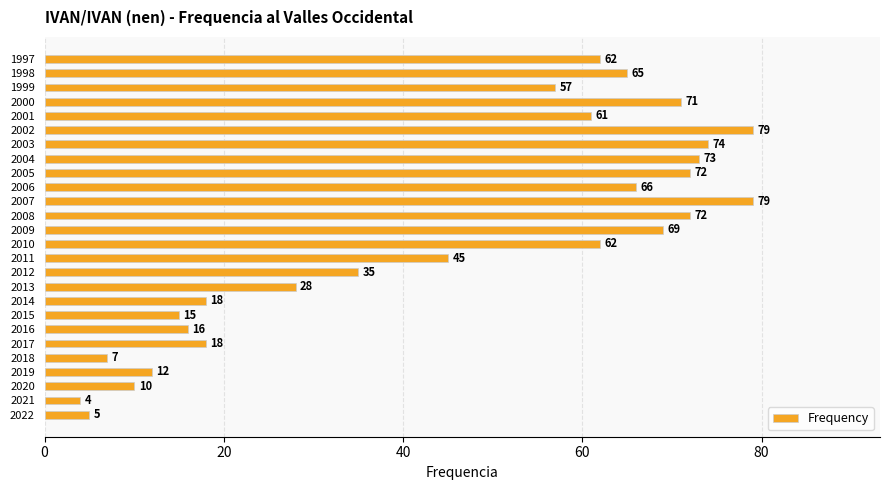

Reading bottom to top, what are all the values shown in this chart?

5	4	10	12	7	18	16	15	18	28	35	45	62	69	72	79	66	72	73	74	79	61	71	57	65	62